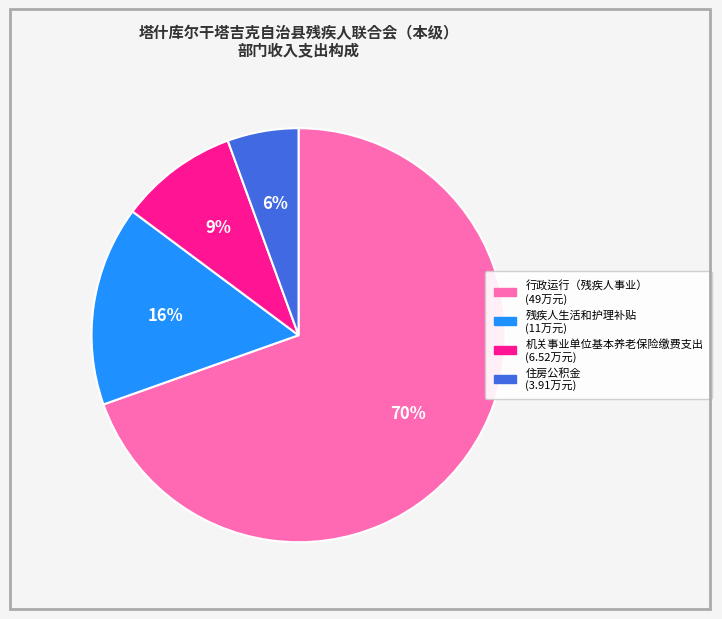

To the nearest percent, what percentage of the pie is 残疾人生活和护理补贴?

16%